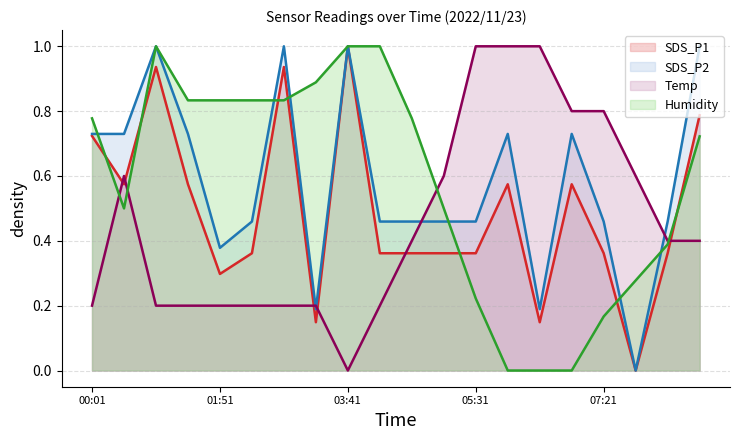

The value of SDS_P1 at 04:08 is 0.6. True or false?

False